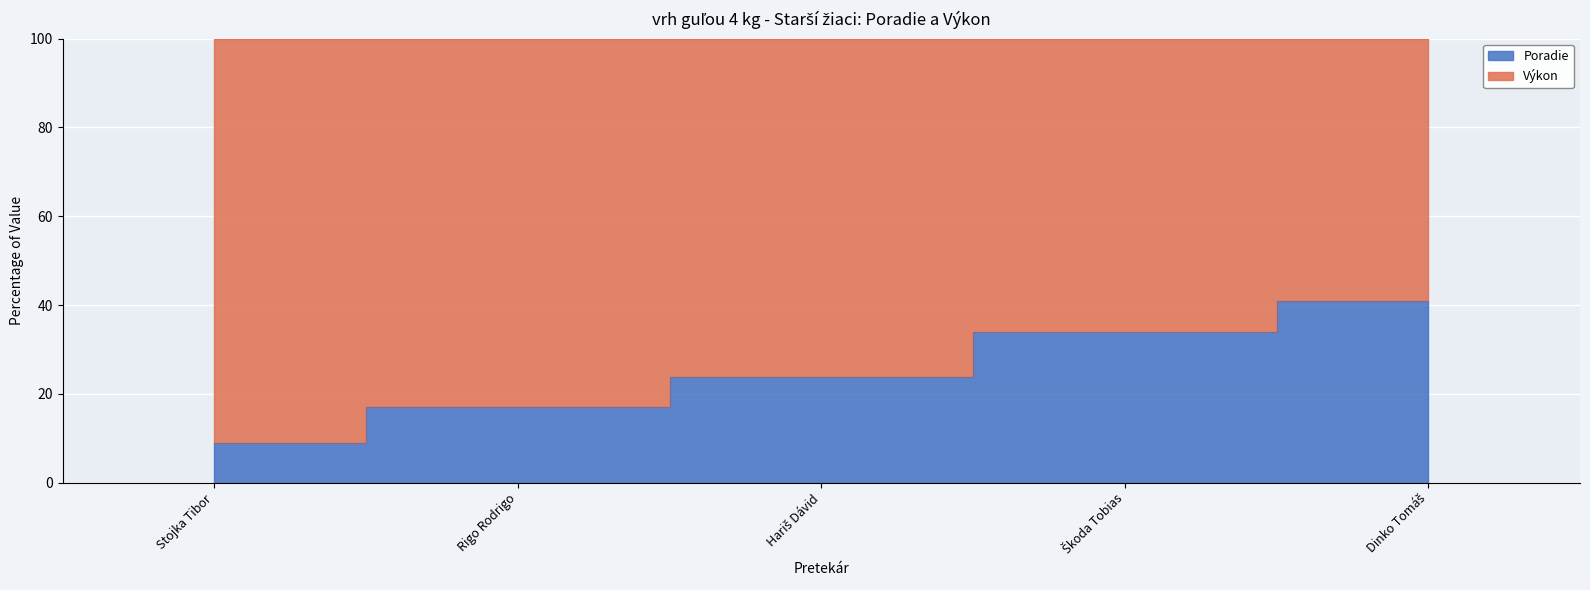

What is the difference between the maximum and second lowest values?

24.0